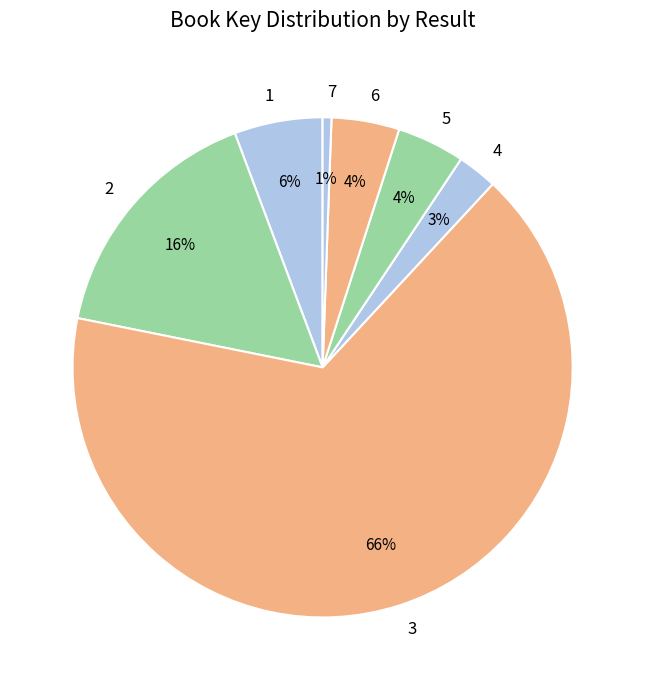

Count the number of slices in the pie.

7